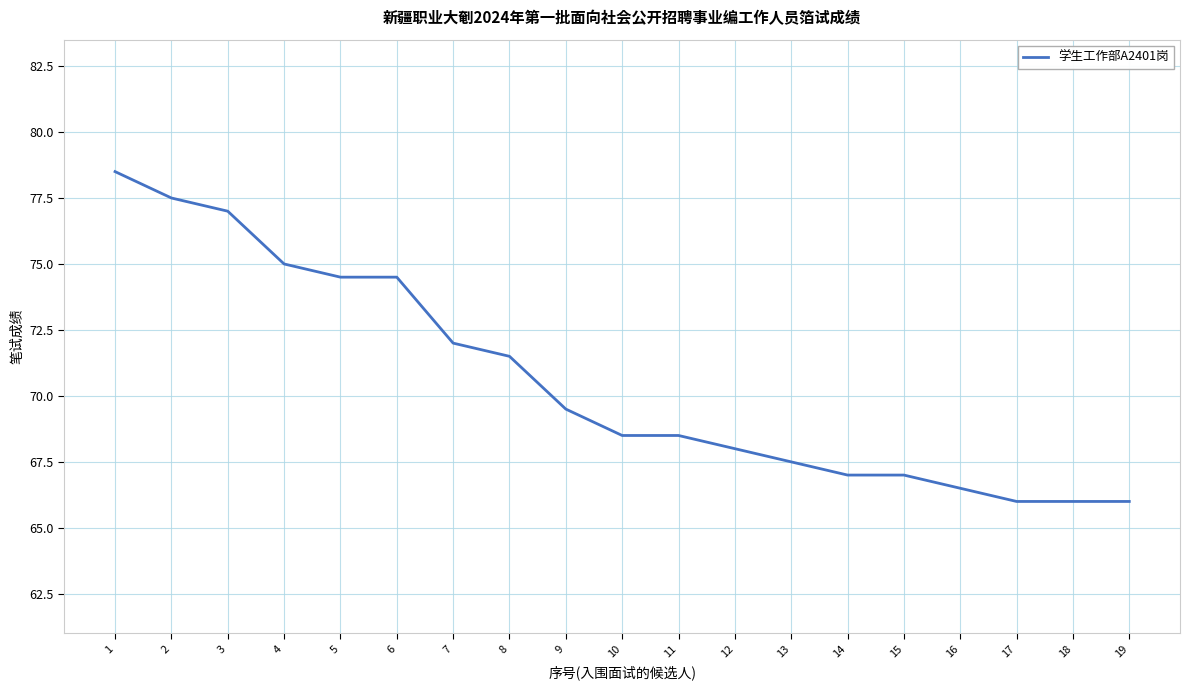

Reading right to left, extract all data points from this chart.

19=66.0	18=66.0	17=66.0	16=66.5	15=67.0	14=67.0	13=67.5	12=68.0	11=68.5	10=68.5	9=69.5	8=71.5	7=72.0	6=74.5	5=74.5	4=75.0	3=77.0	2=77.5	1=78.5